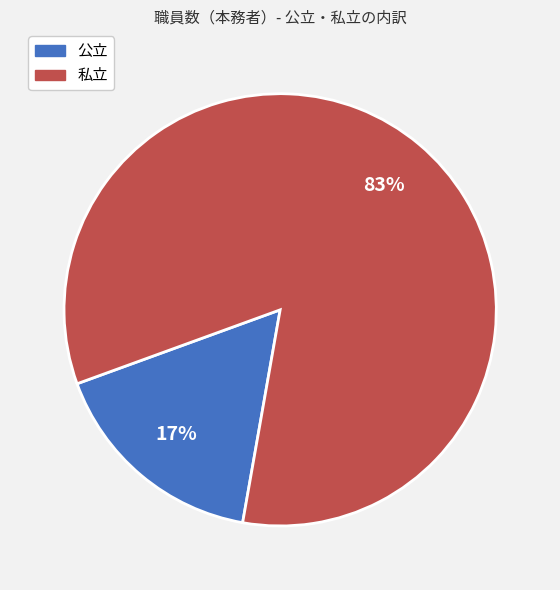

To the nearest percent, what portion does 公立 represent?

17%